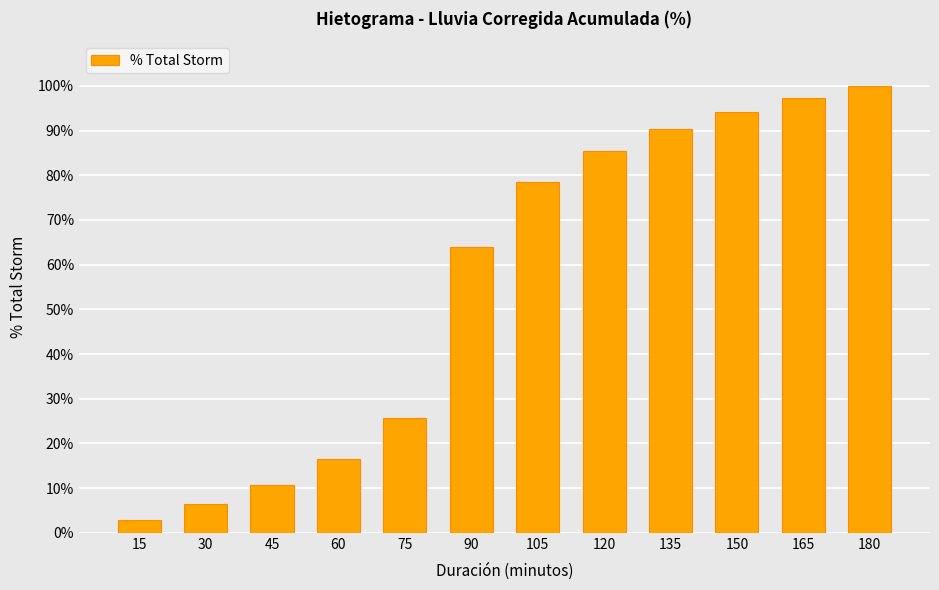

What is the value of the 7th bar from the left?

0.8